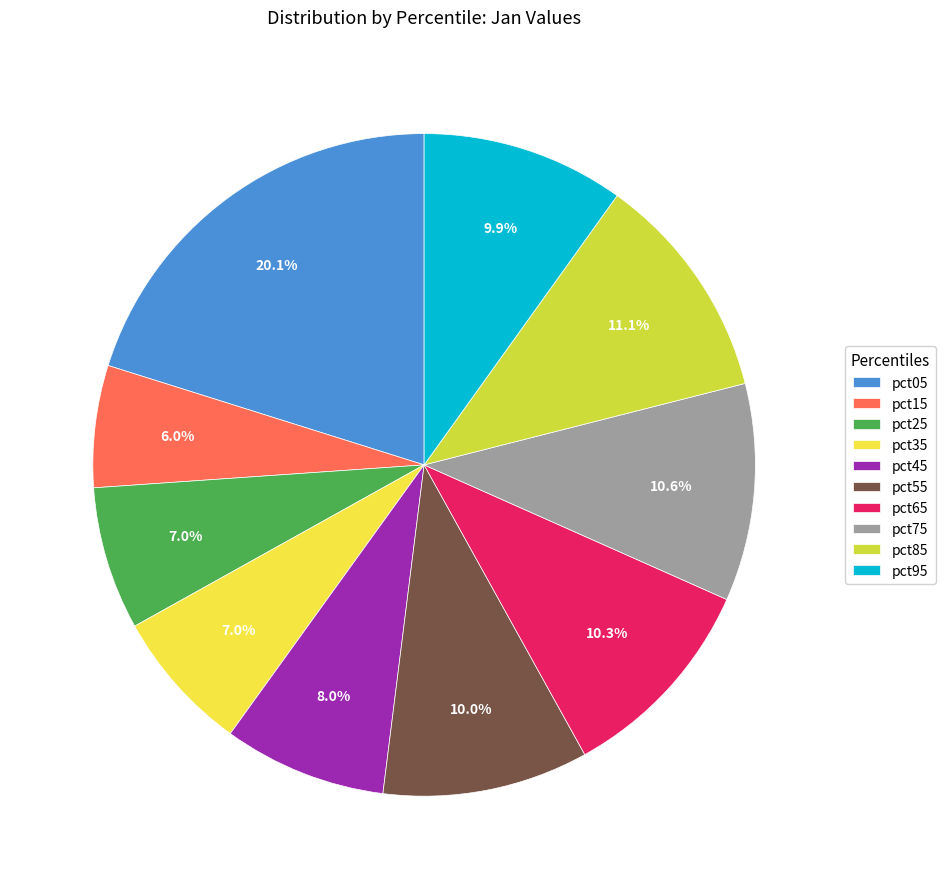

Which slice is the smallest?

pct15